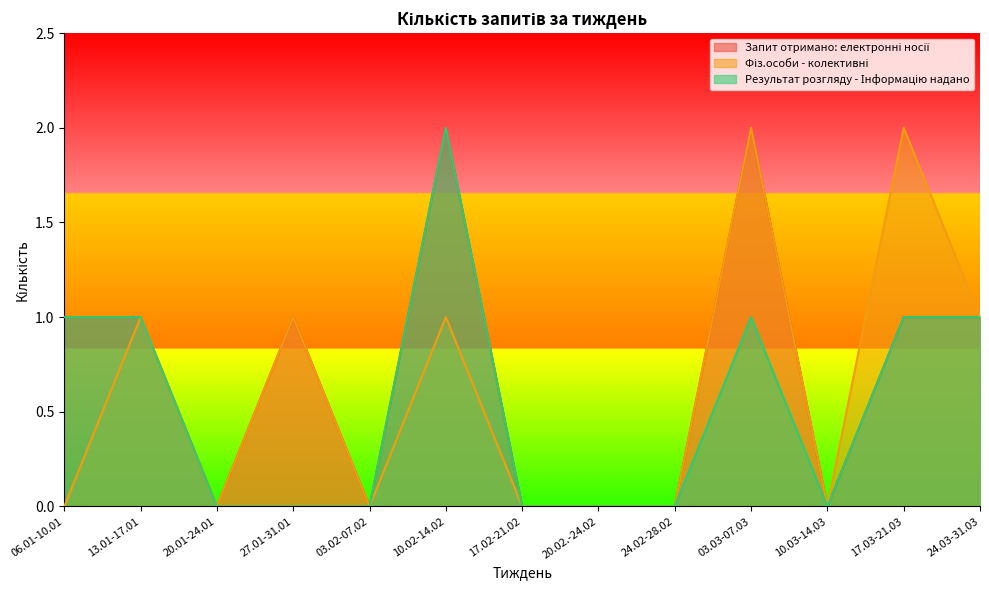

What position from the left is 20.02.-24.02?

8